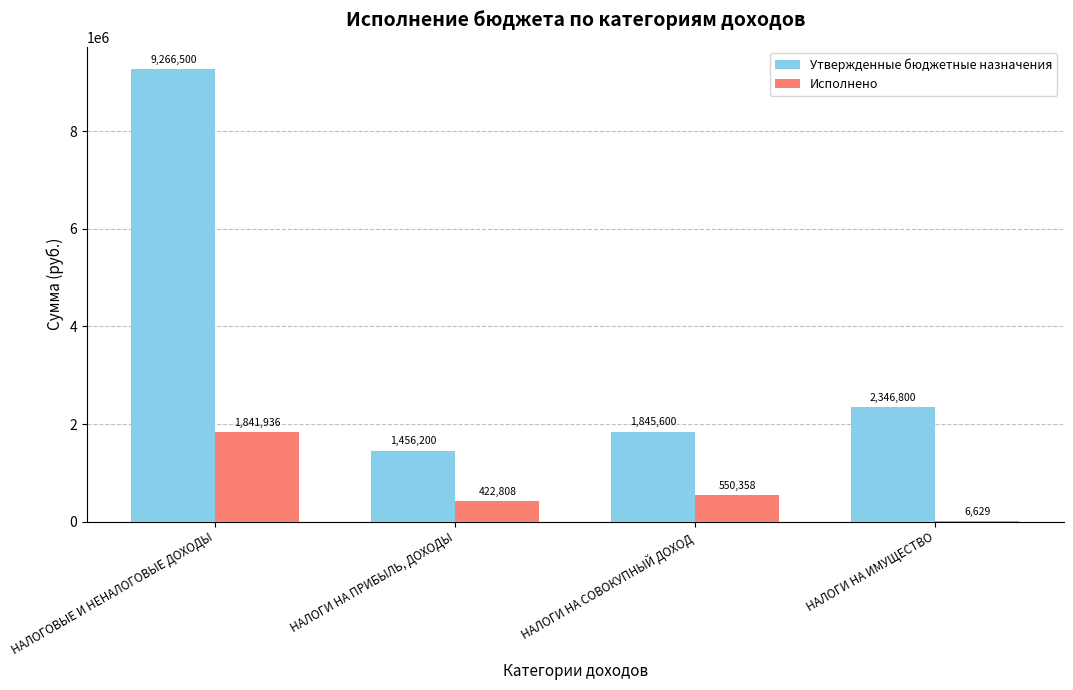

Which series changed the most between НАЛОГОВЫЕ И НЕНАЛОГОВЫЕ ДОХОДЫ and НАЛОГИ НА СОВОКУПНЫЙ ДОХОД?

Утвержденные бюджетные назначения